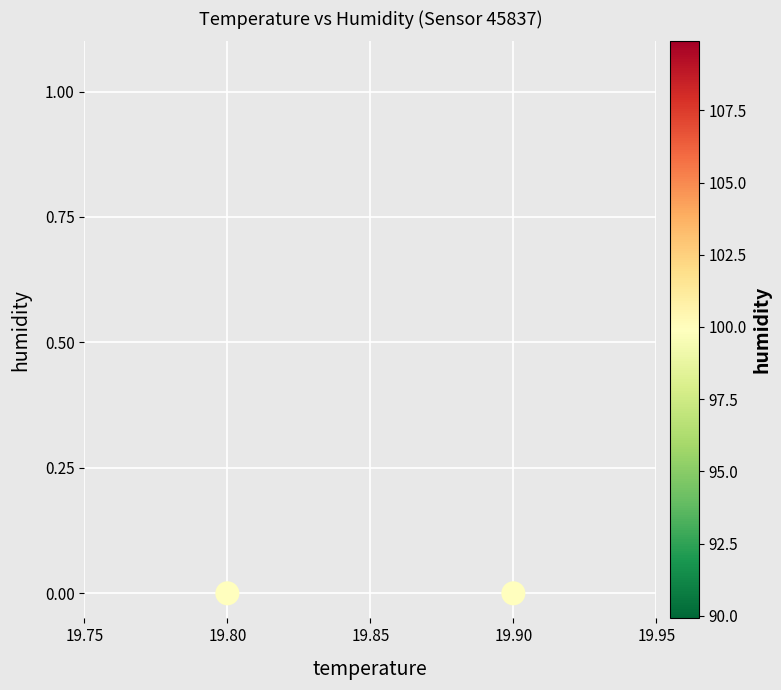

What is the average X value?

19.9